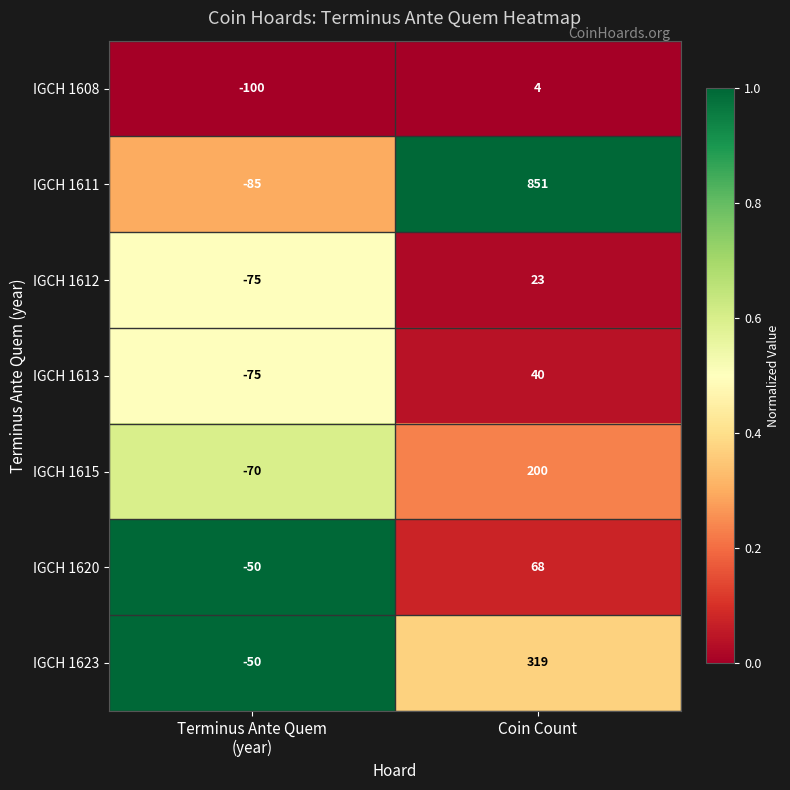

At Coin Count, list the series in order from largest to smallest.

IGCH 1611, IGCH 1623, IGCH 1615, IGCH 1620, IGCH 1613, IGCH 1612, IGCH 1608